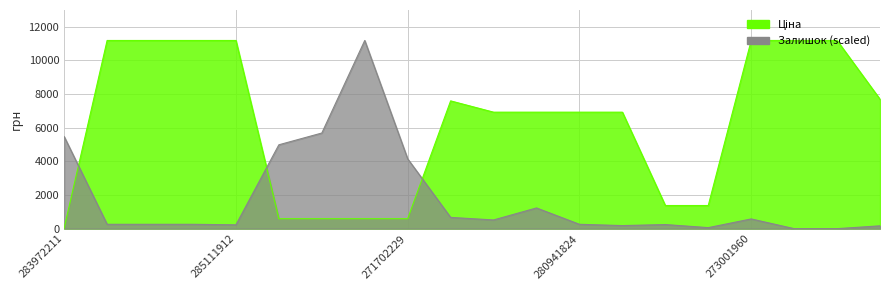

True or false: Ціна has more than 0 interior local peaks.

True